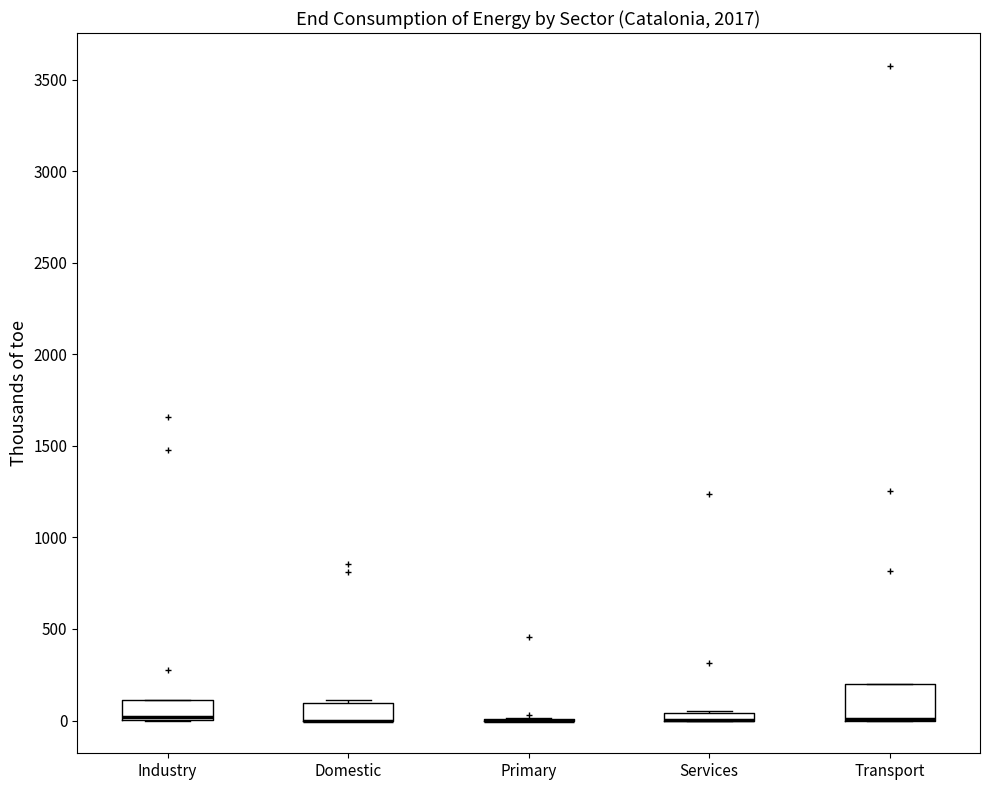

Which box is the tallest, from its lower edge to its upper edge?

Transport